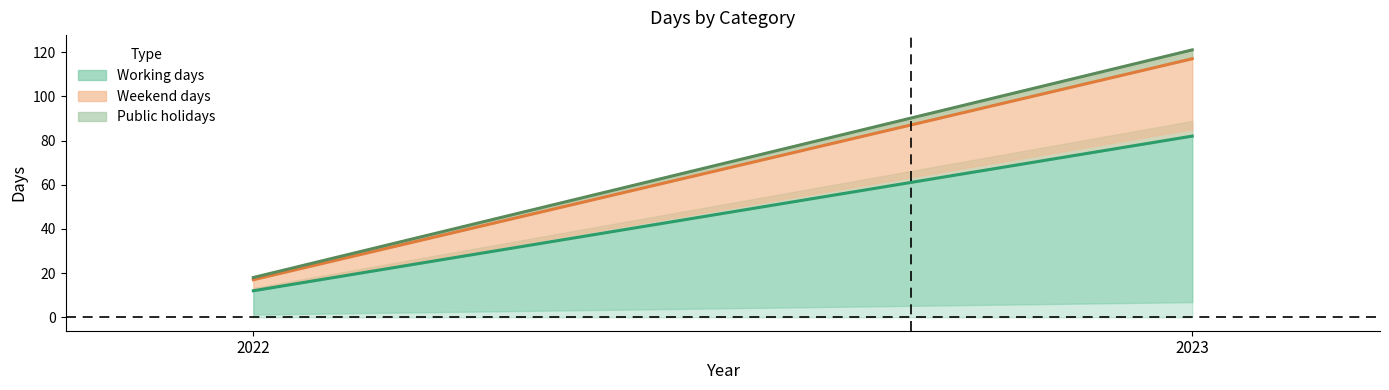

What is the difference between the Working days values at 2022 and 2023?

70